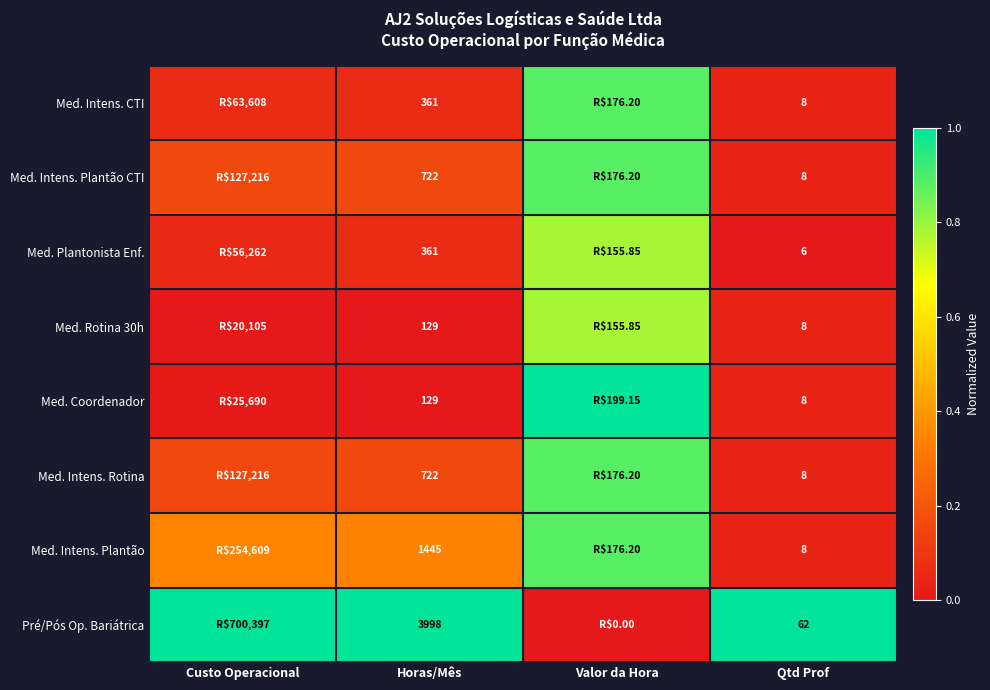

True or false: Med. Coordenador has a value of 0.1 at Qtd Prof.

False